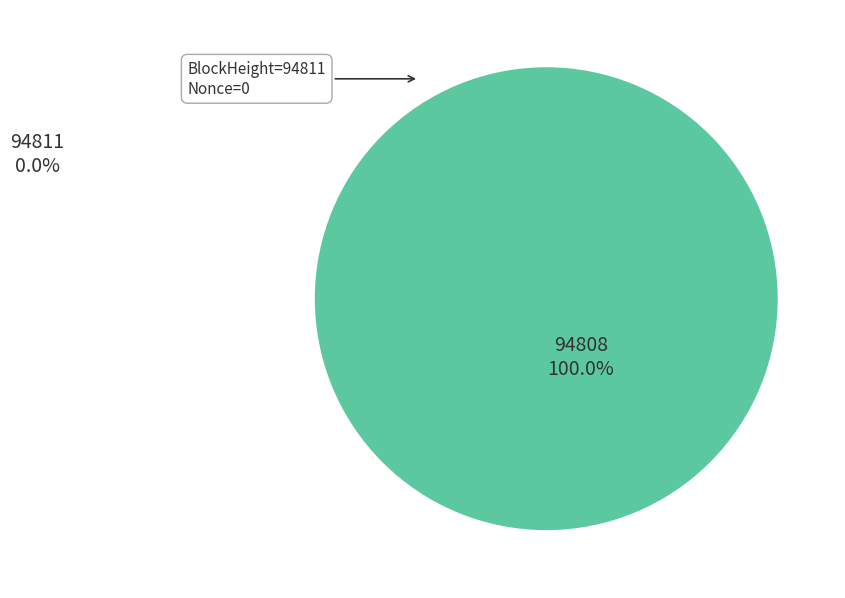

To the nearest percent, what is the average slice percentage?

50%